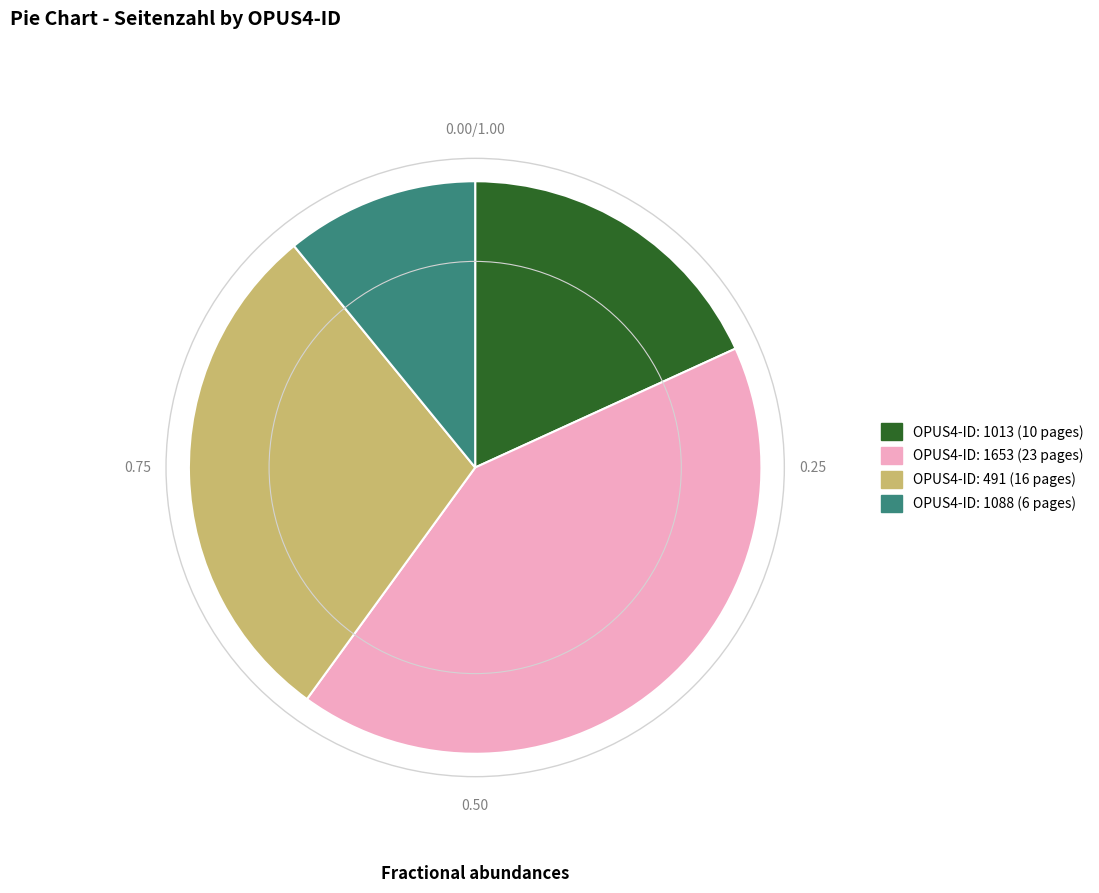

Is there any slice that represents more than half of the pie?

No